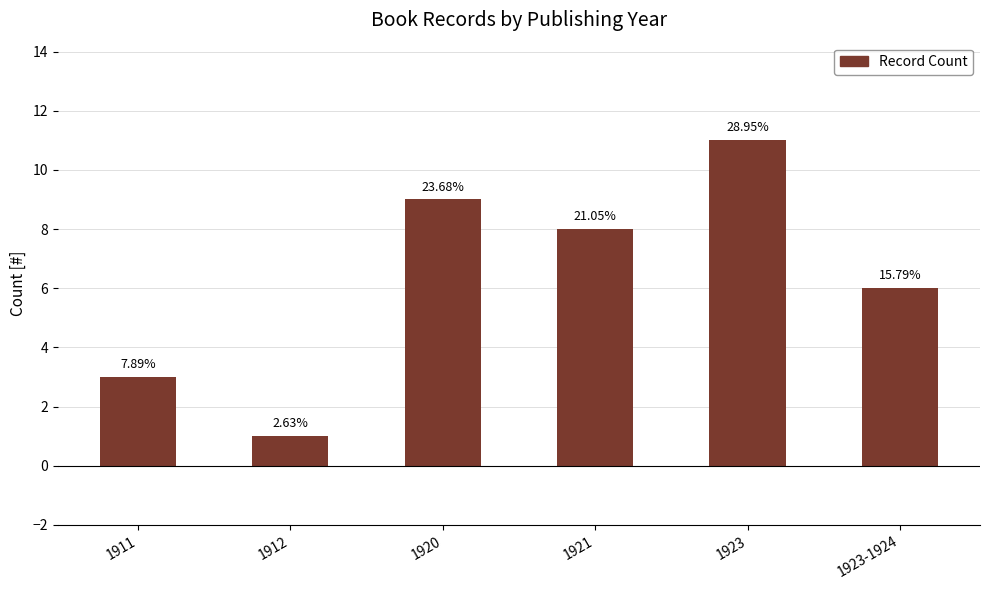

Are the bars horizontal?

No